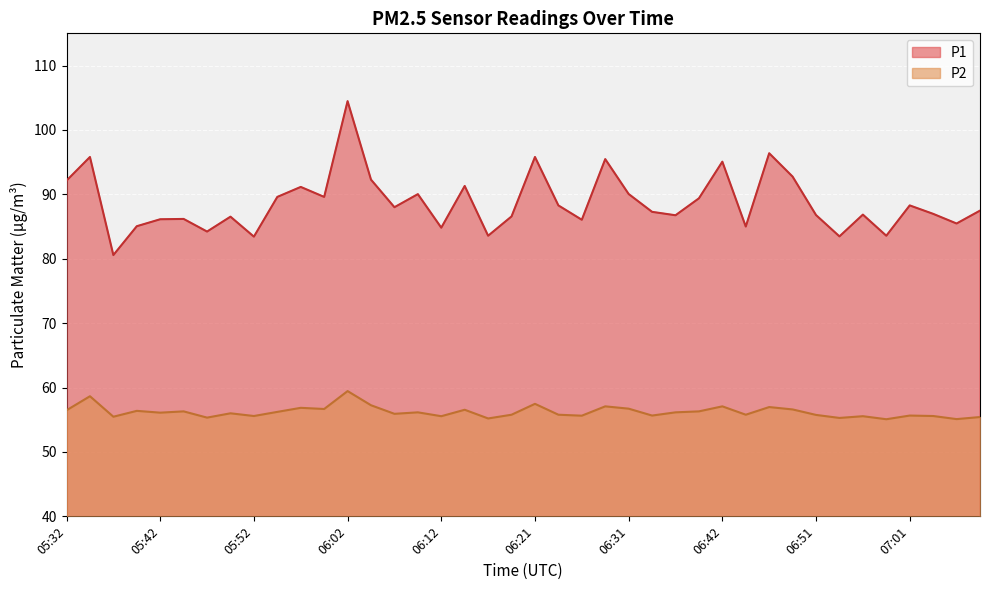

What is the minimum value for P1?

80.6